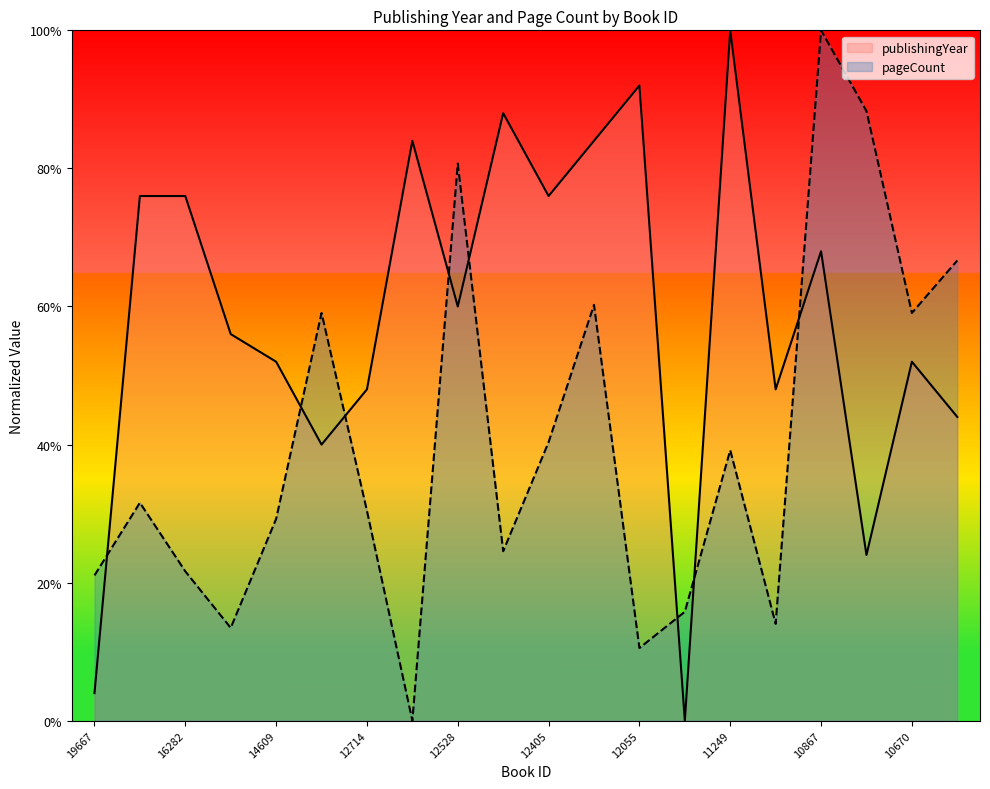

What is the difference between the publishingYear values at 12055 and 12405?

0.2